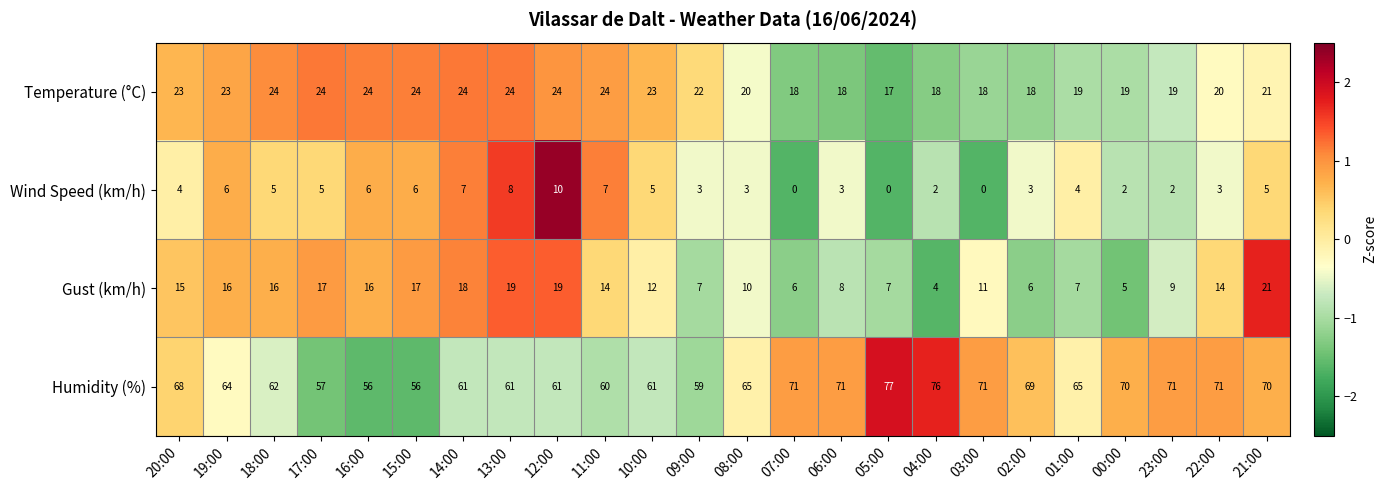

What is the greatest value displayed?

77